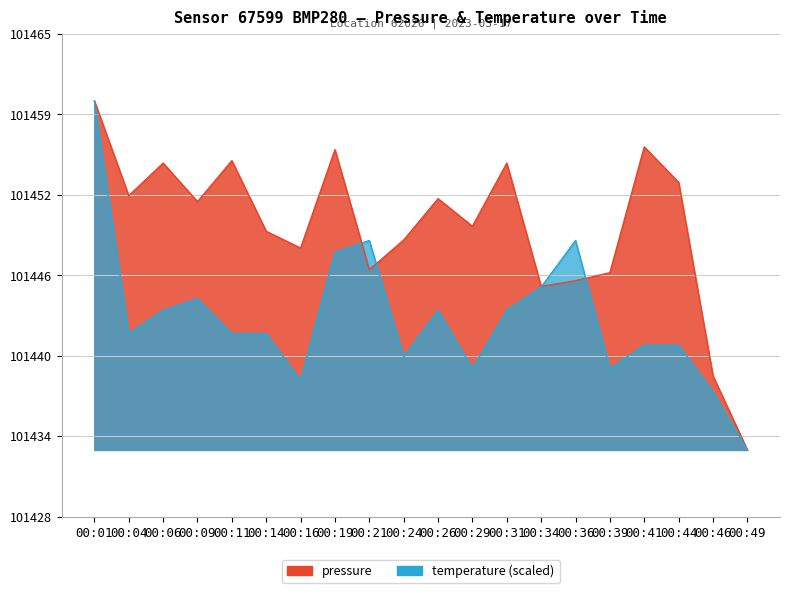

Rank the categories by pressure value from lowest to highest.

00:49, 00:46, 00:34, 00:36, 00:39, 00:21, 00:16, 00:24, 00:14, 00:29, 00:09, 00:26, 00:04, 00:44, 00:06, 00:31, 00:11, 00:19, 00:41, 00:01